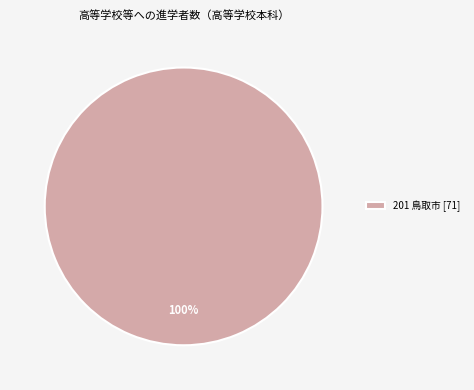

How many segments does this pie chart have?

1